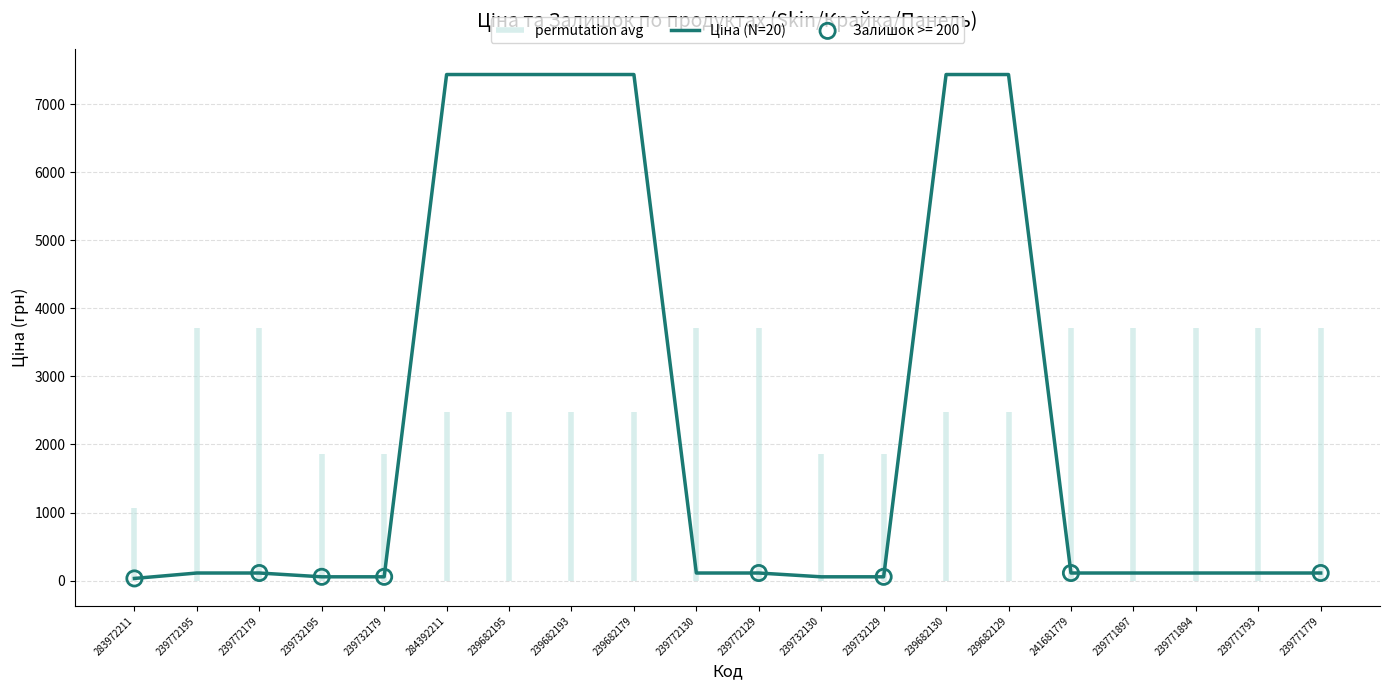

What is the ratio of the value at 239732130 to the value at 239772179?

0.5